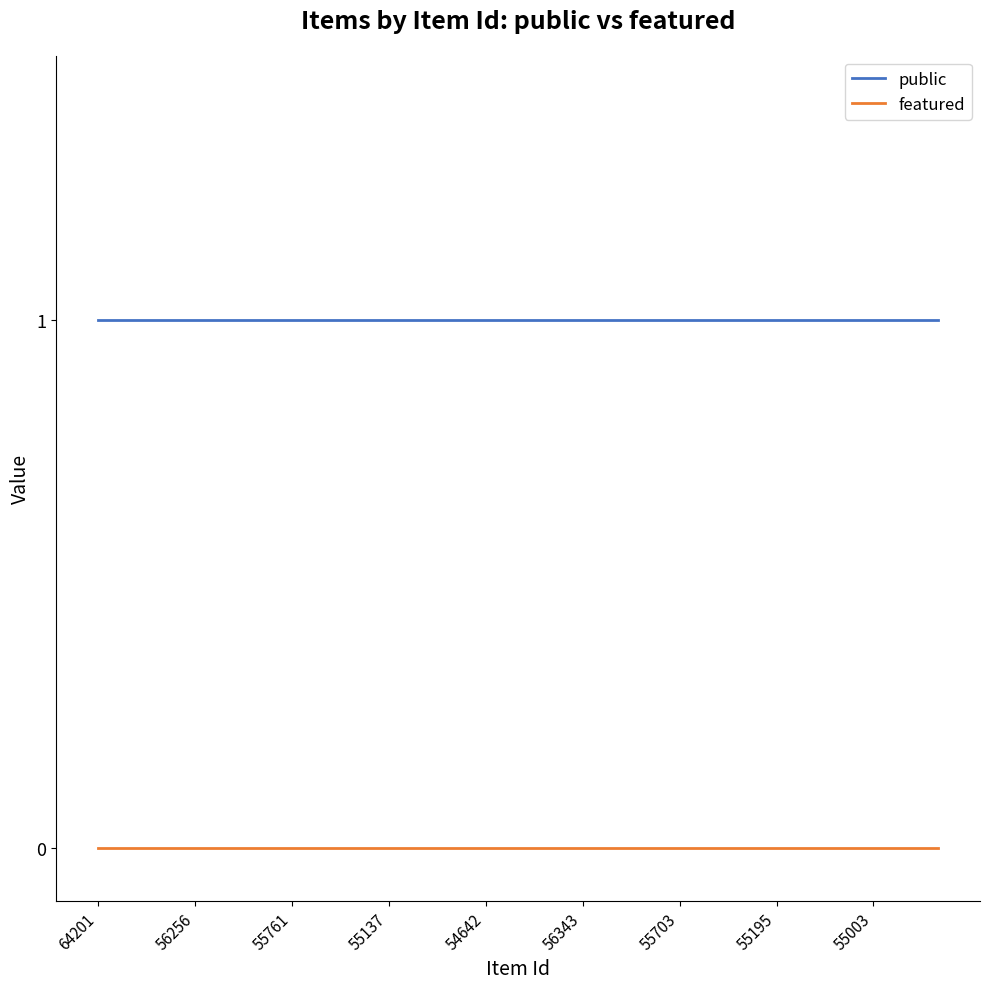

True or false: featured and public cross at least once.

False